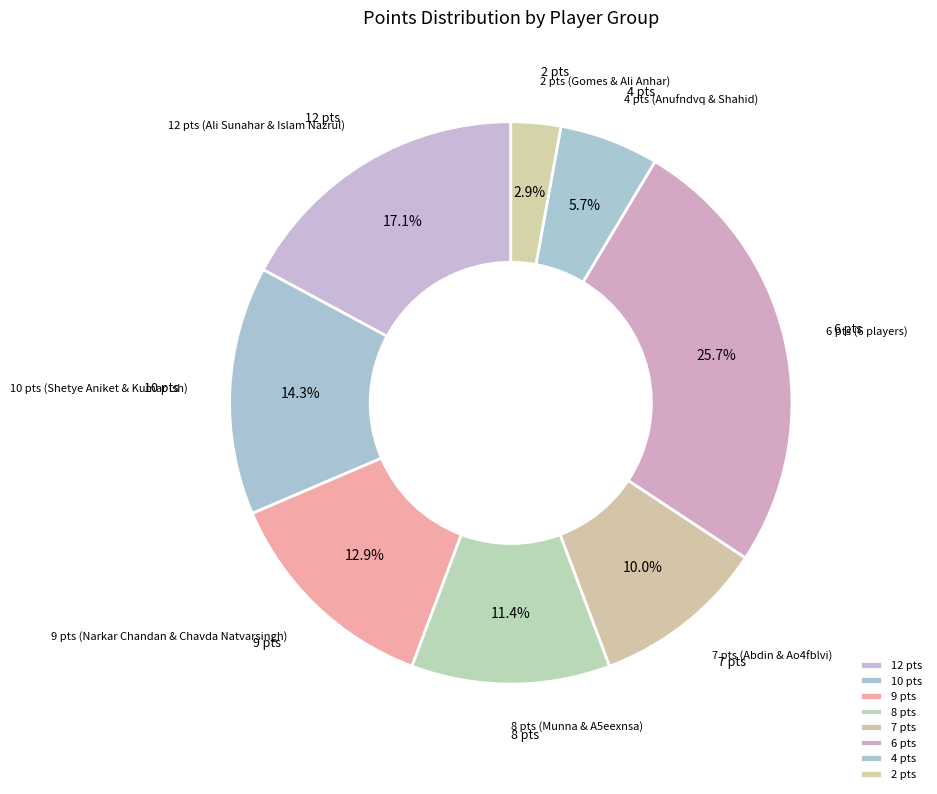

Is there any slice that represents more than half of the pie?

No